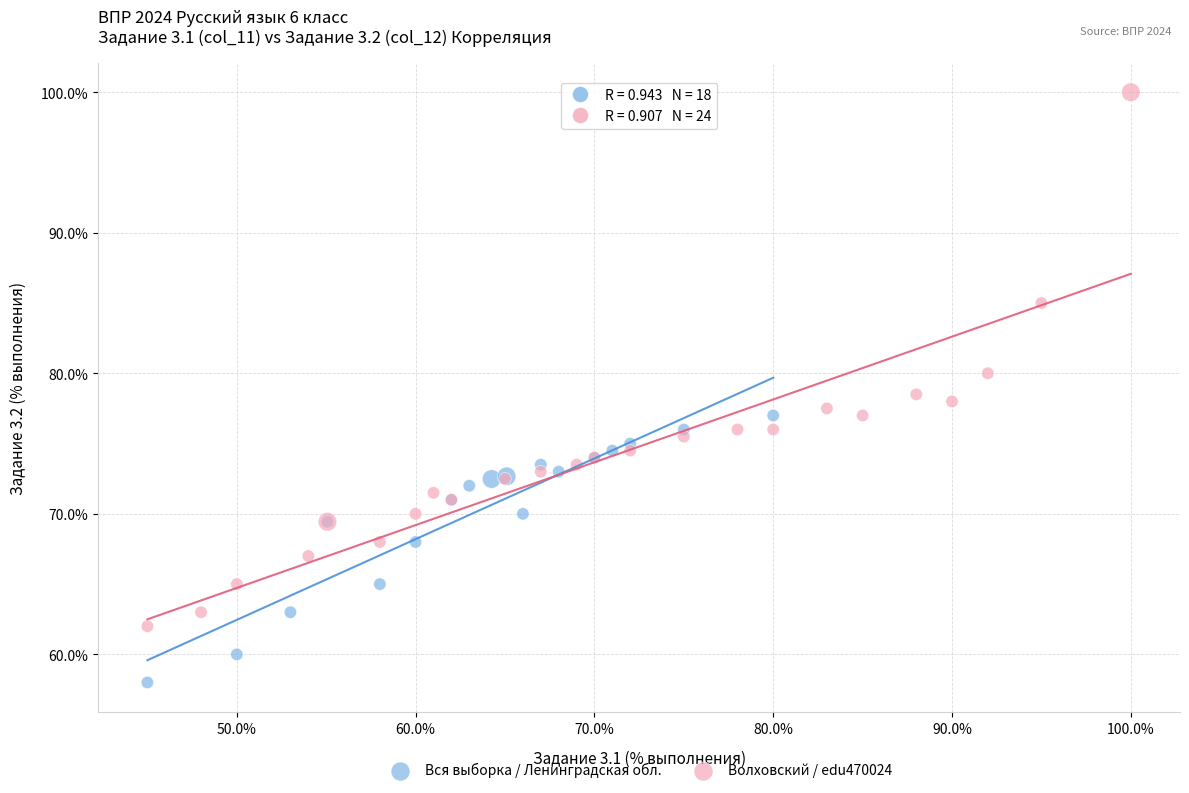

Which series contains the highest Y value?

Волховский / edu470024